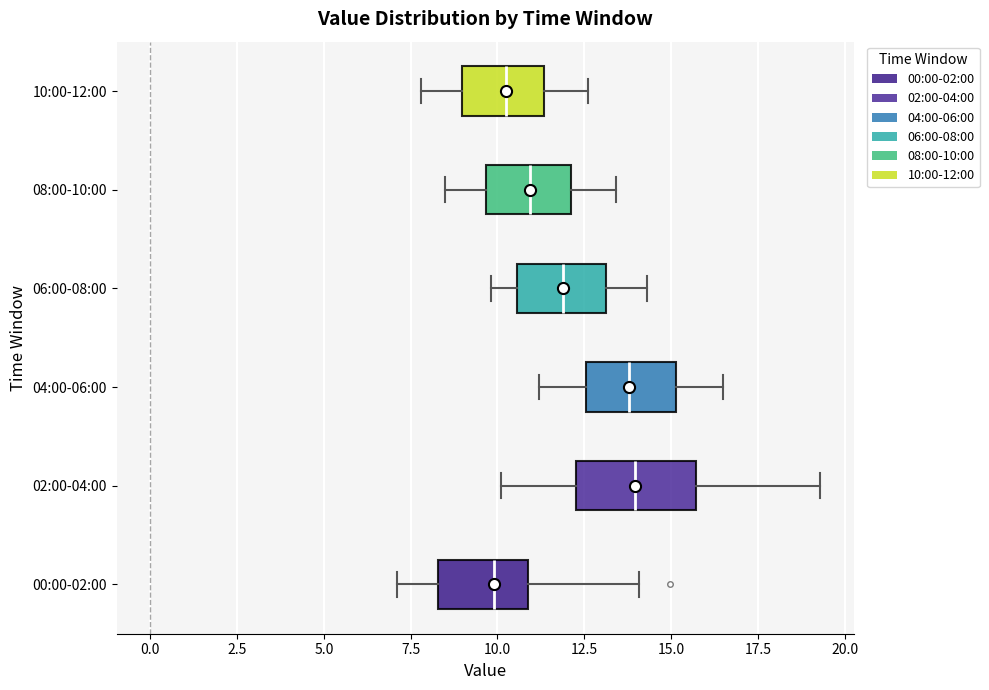

Where is the right edge of the box for 08:00-10:00 on the x-axis? The values are not printed on the chart, so give them approximately, as read against the axis.

12.0